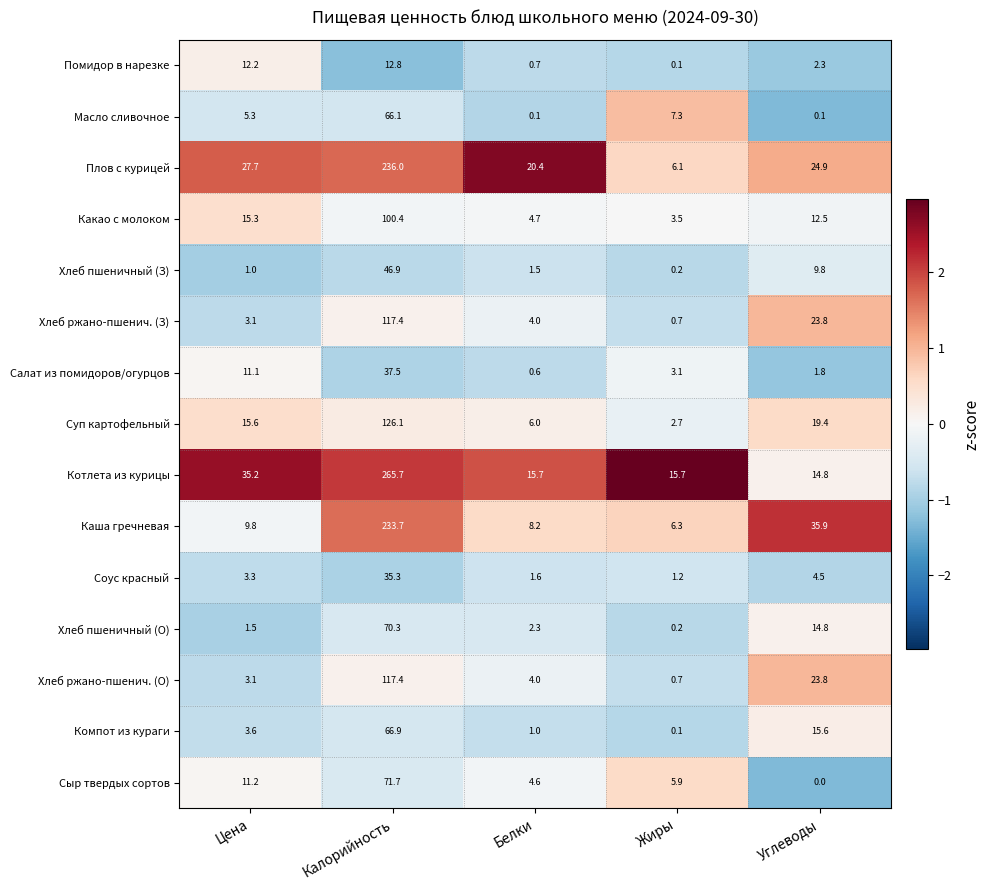

At which category does the chart reach its minimum across all series?

Углеводы